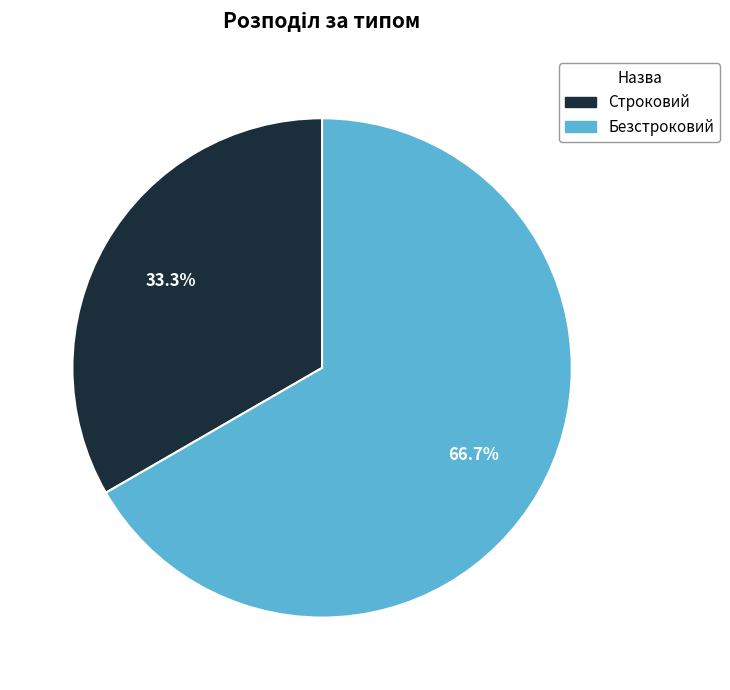

The Безстроковий slice represents 54% of the pie. True or false?

False